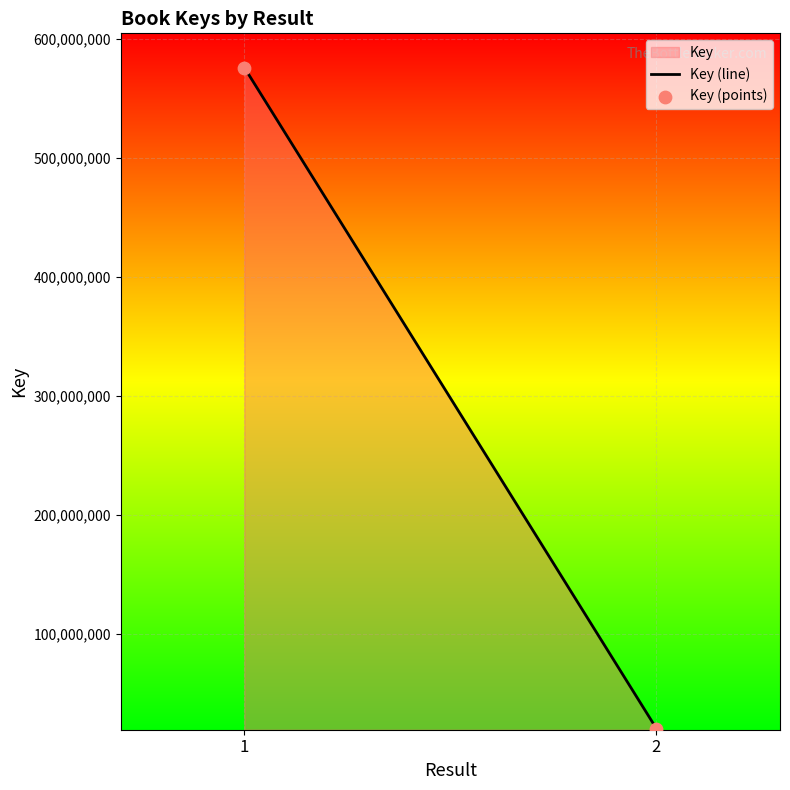

What is the range of Y values (max minus min)?

555283105